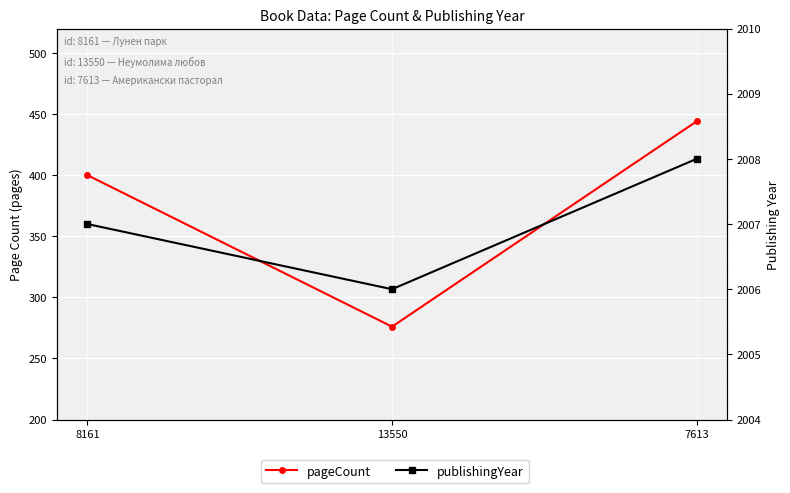

What is the spread (max minus min) of values at 13550?

1730